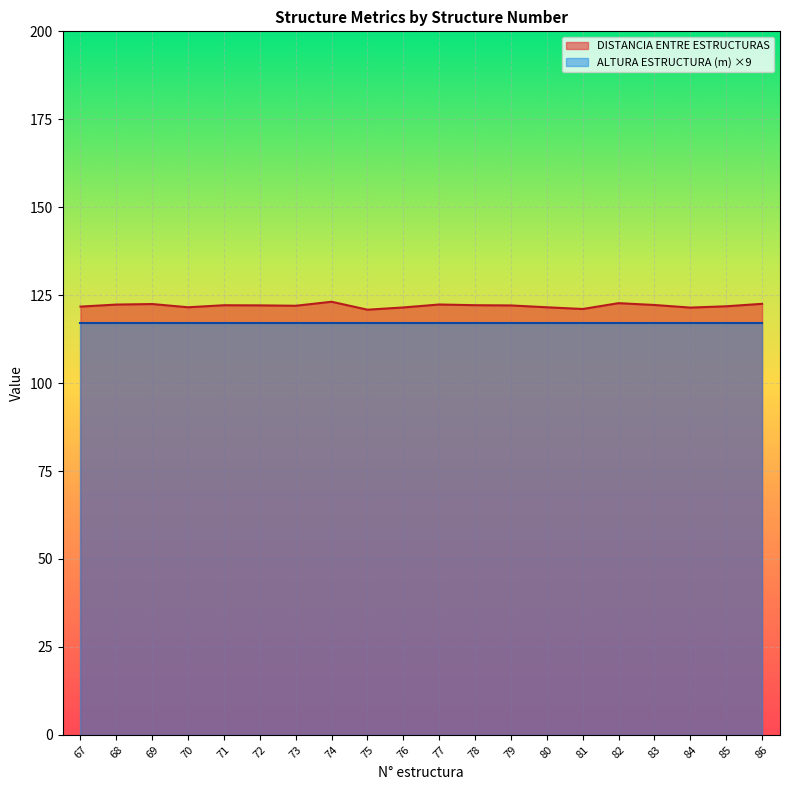

List the labels in order of value, smallest first.

75, 81, 84, 76, 70, 80, 67, 85, 73, 79, 72, 71, 78, 83, 68, 77, 69, 86, 82, 74